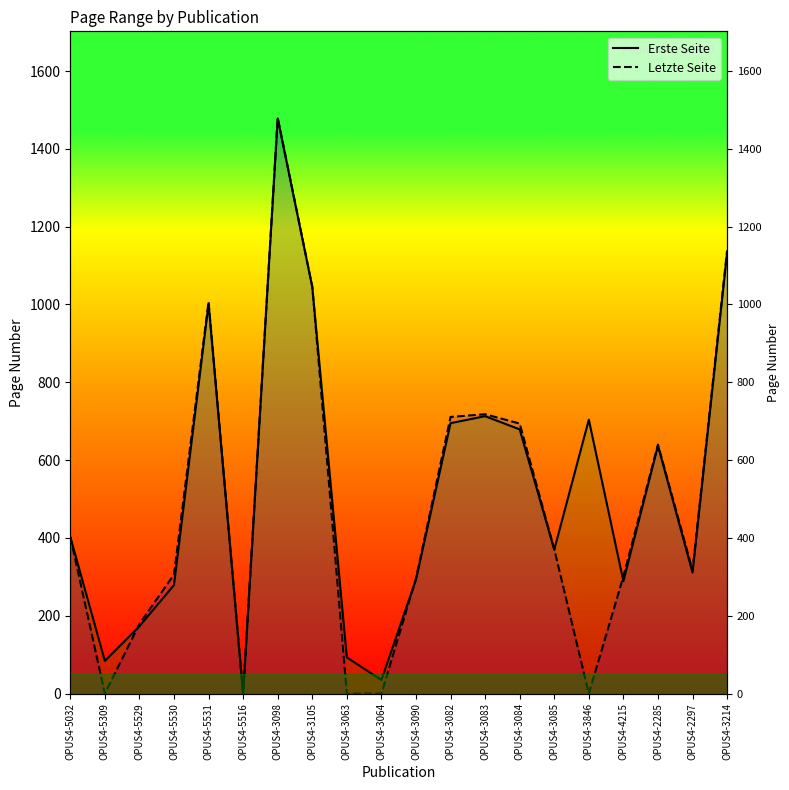

What is the label of the 6th point from the right?

OPUS4-3085